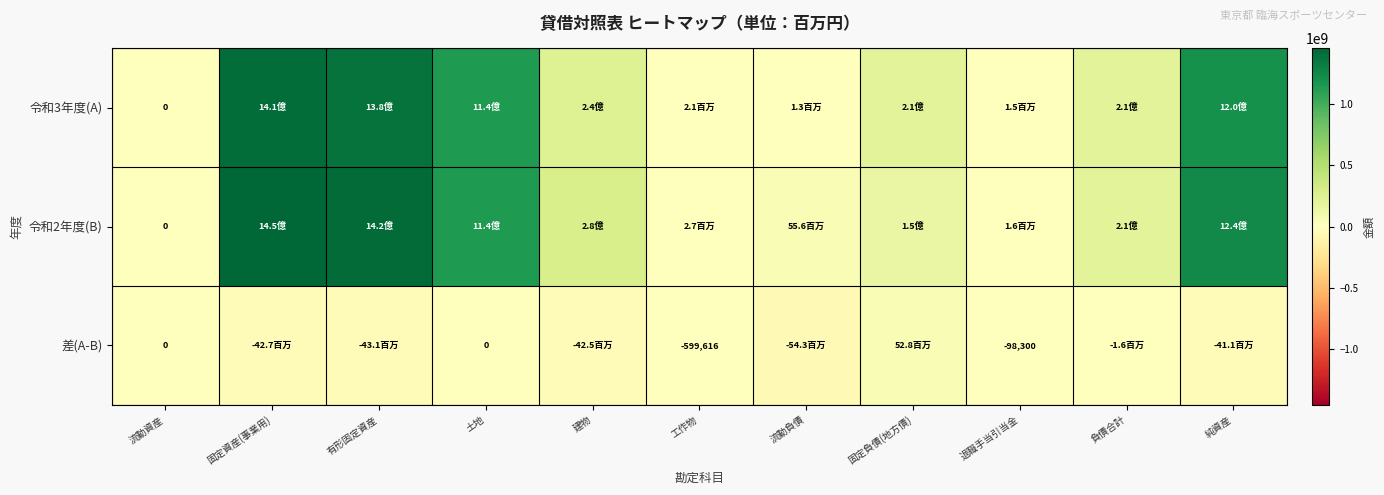

The 差(A-B) series shows -884536 at 工作物. True or false?

False